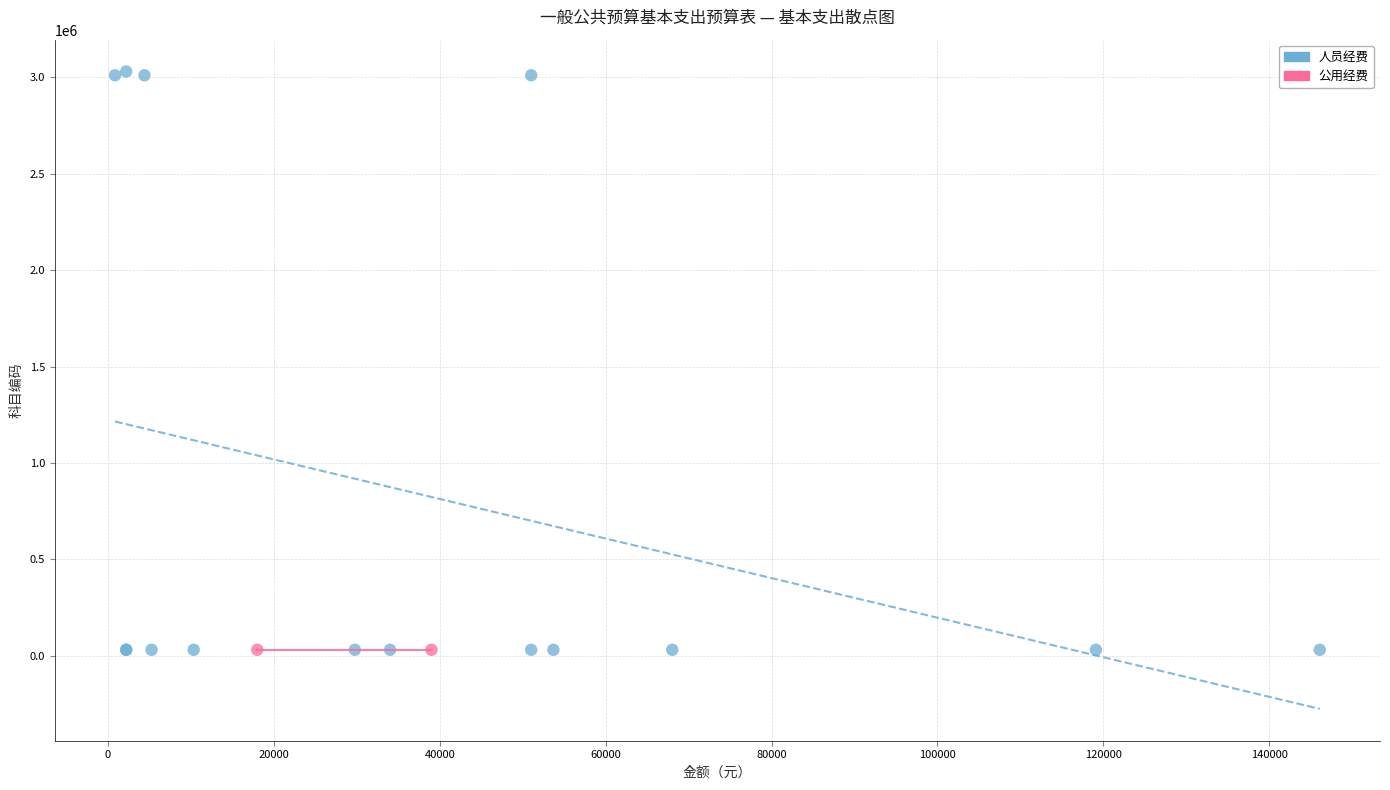

What are all the series names shown in the legend?

人员经费, 公用经费